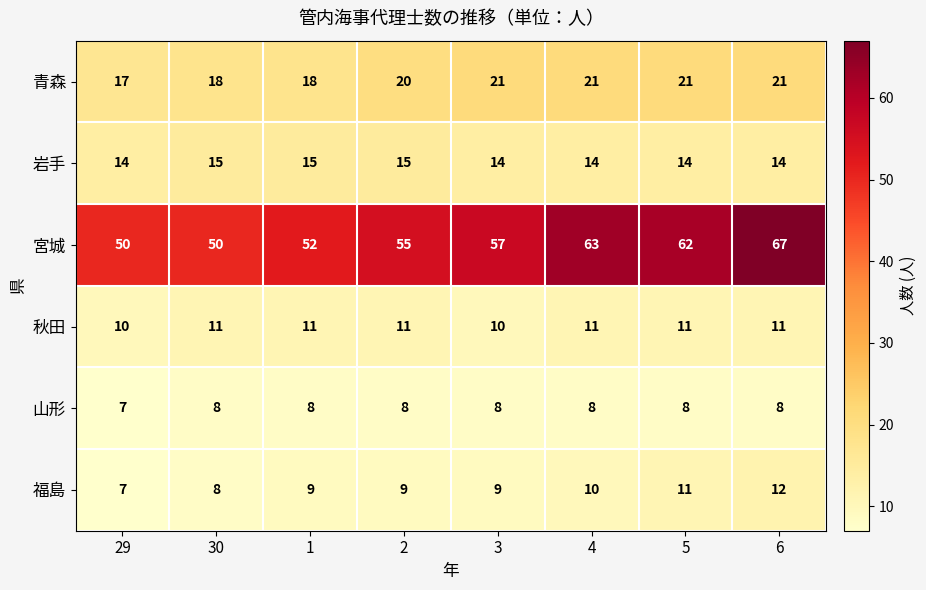

What is the total value across all series at 1?

113